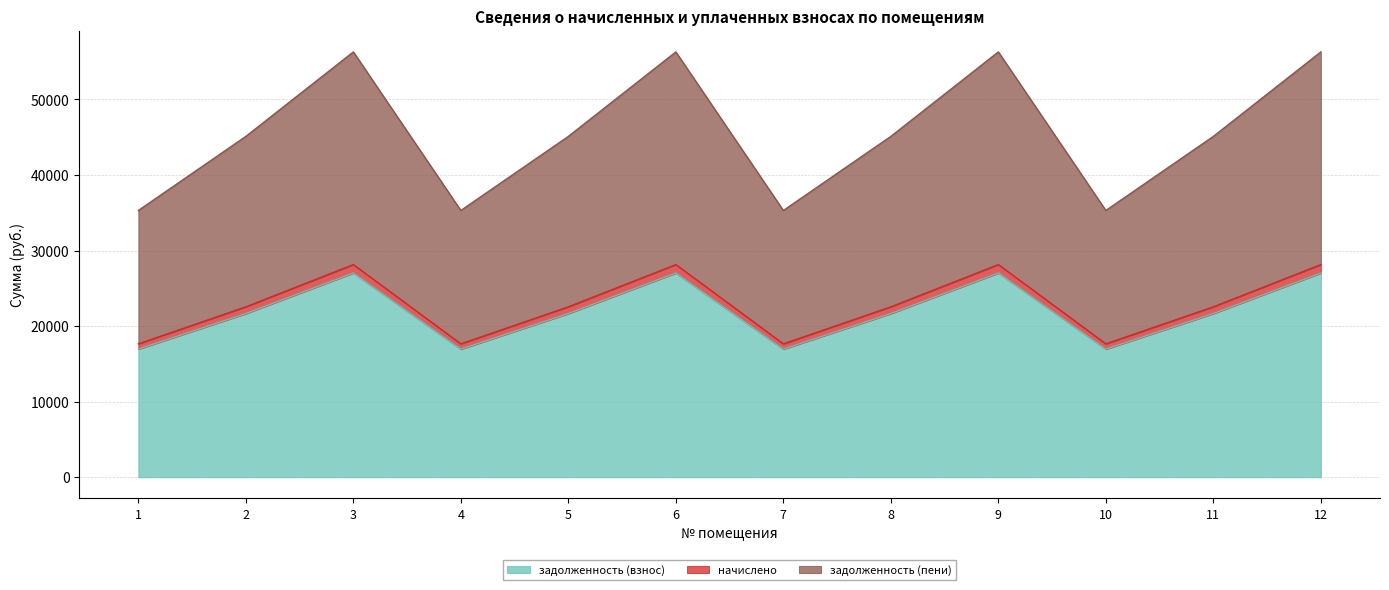

What is the sum of all задолженность (взнос) values?

262562.9